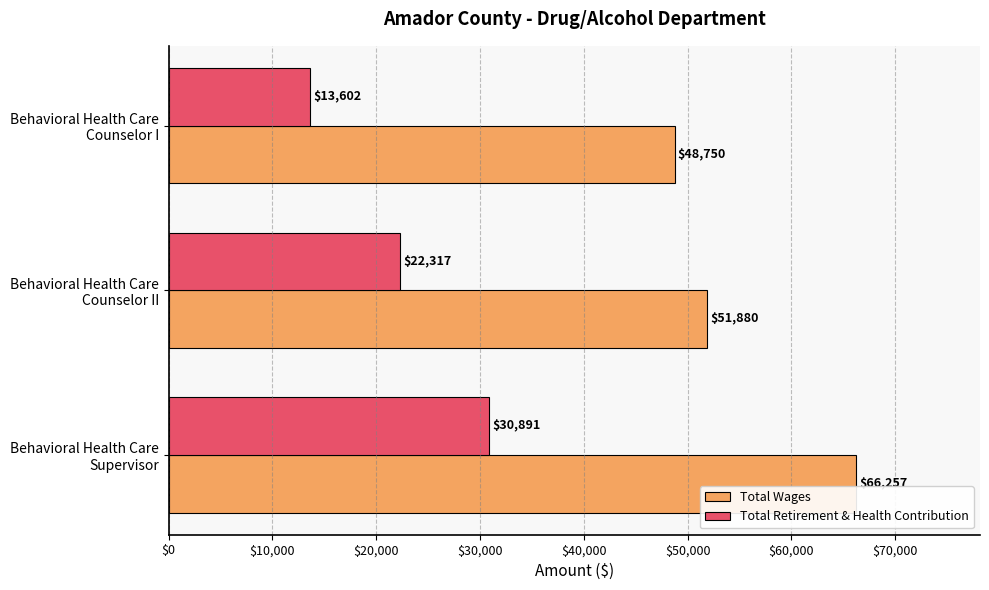

What is the difference between the maximum and minimum values in the Total Retirement & Health Contribution series?

17289